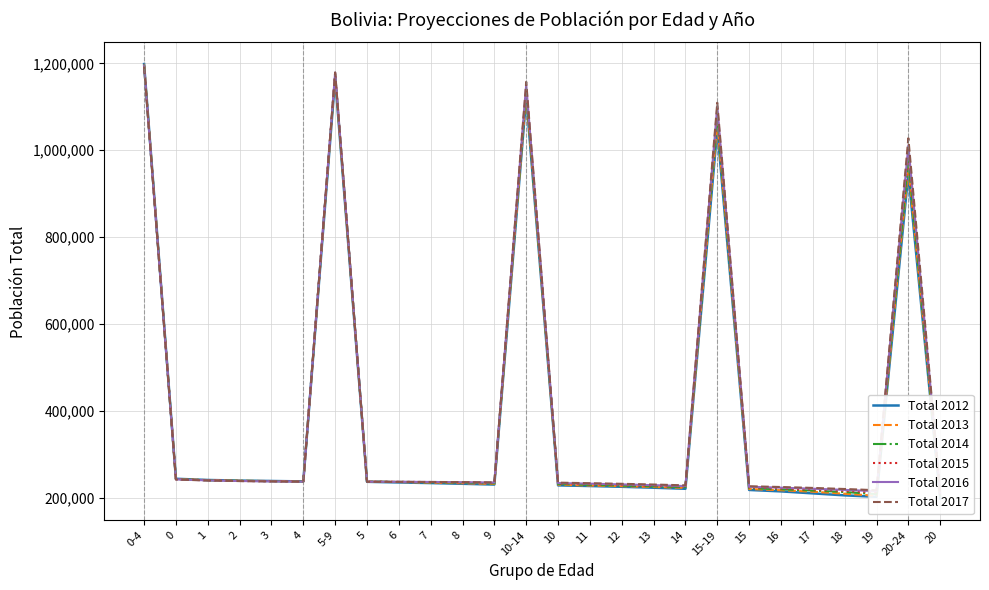

Where does the Total 2016 series first go above 235943?

0-4